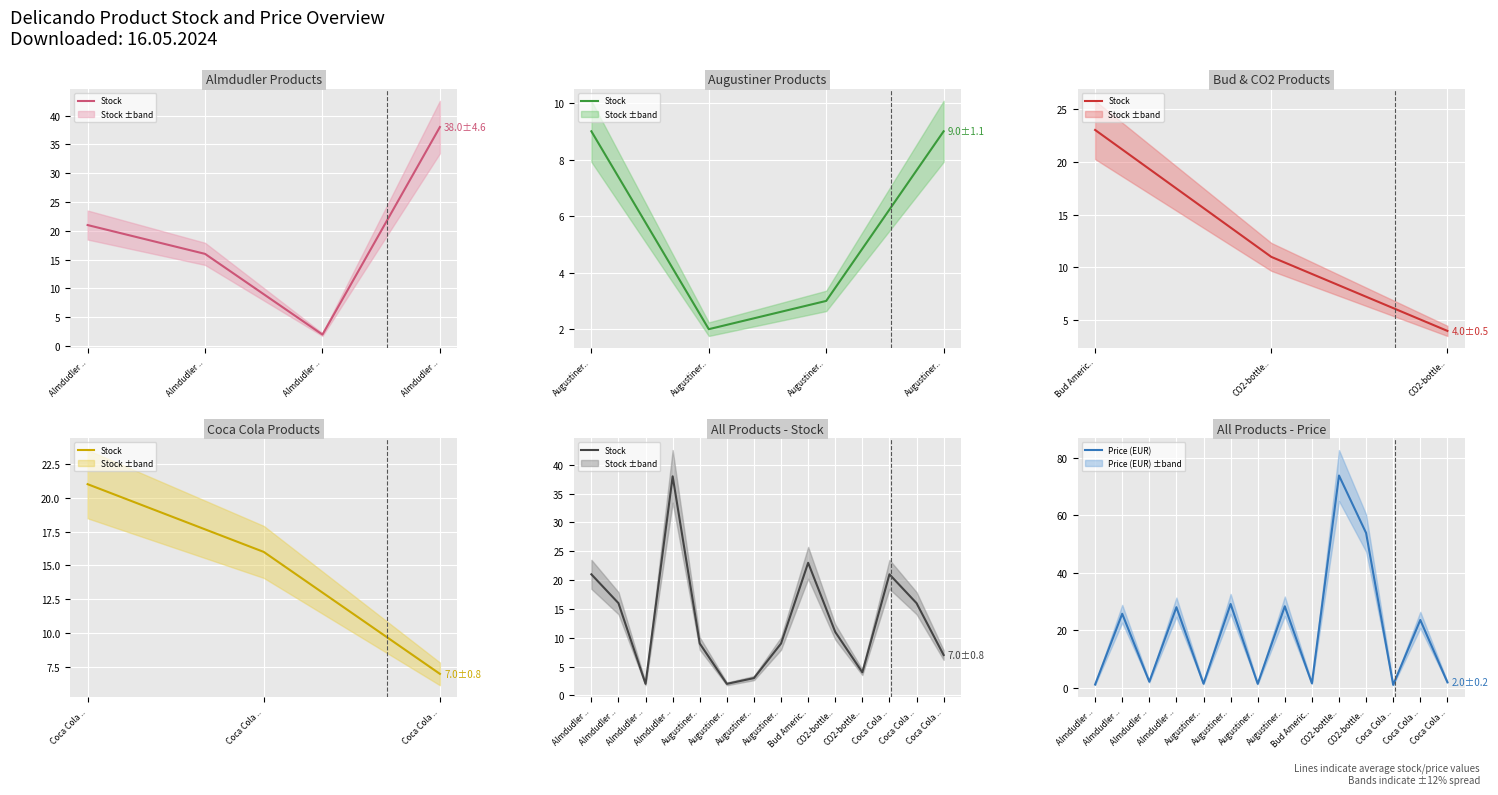

Does the chart display data point markers on the line(s)?

No